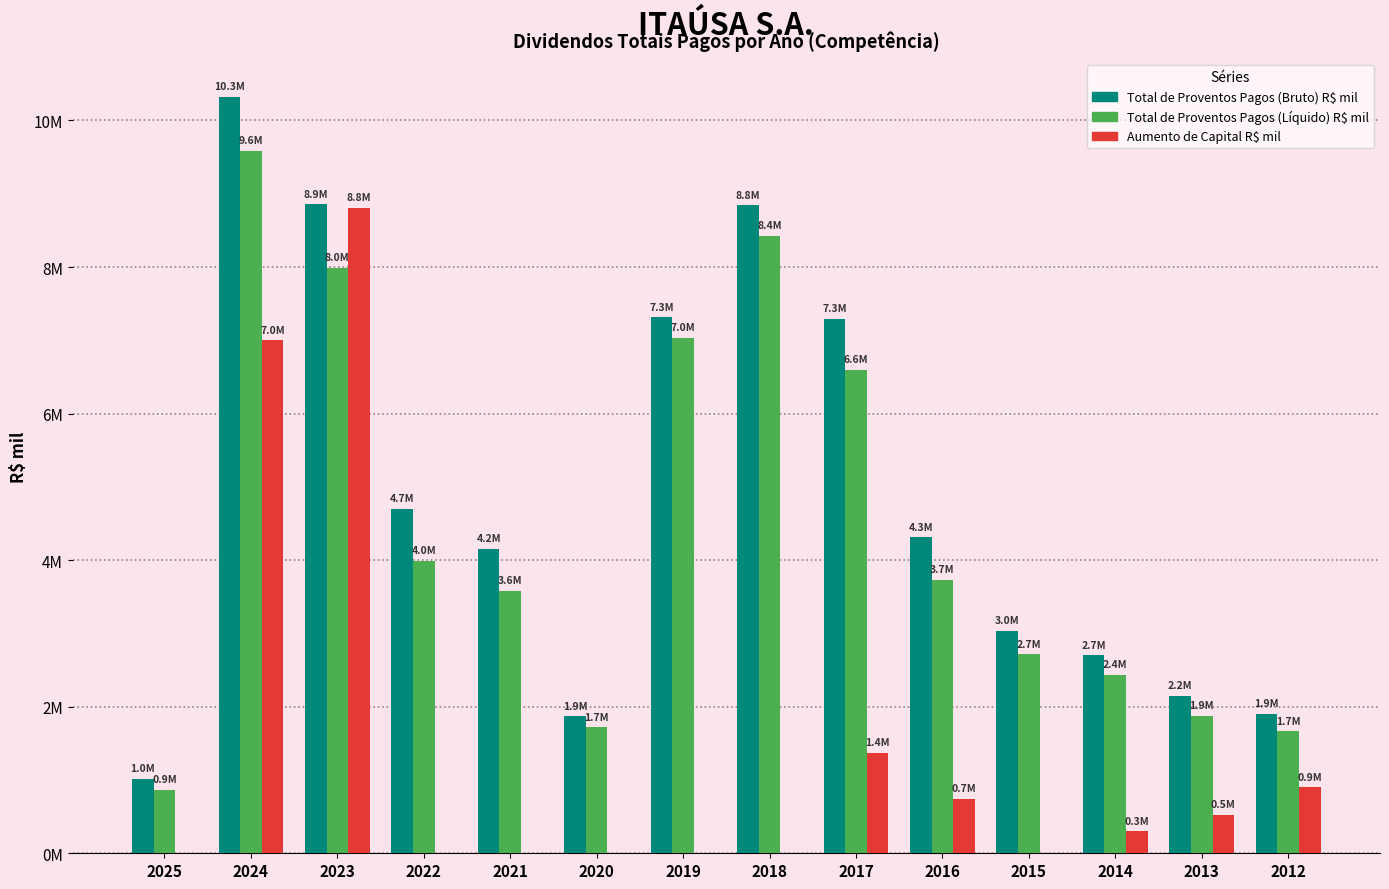

At how many categories does at least one series exceed 8914776?

1